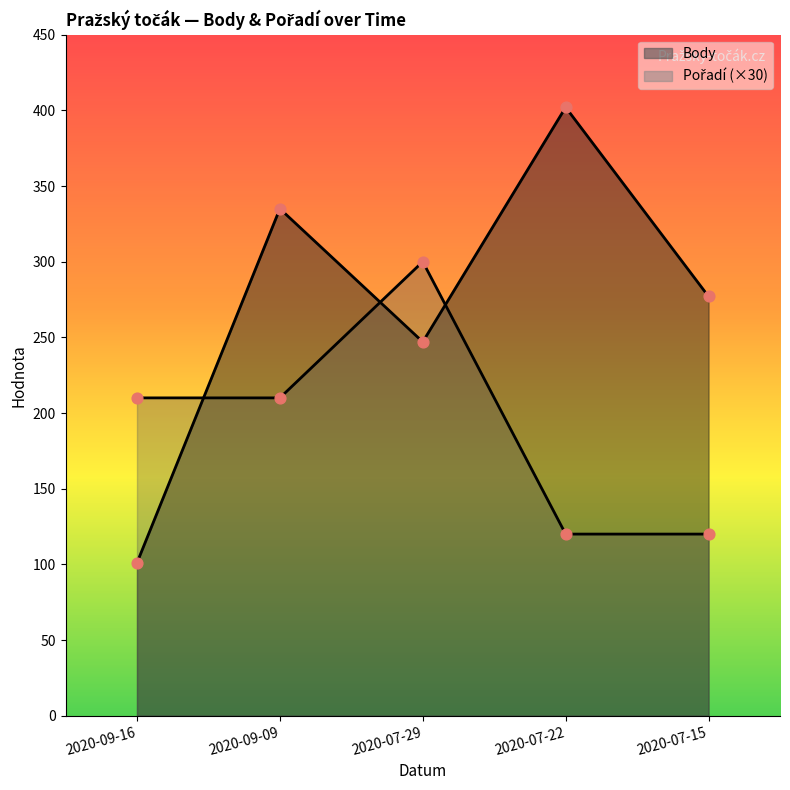

Which series reaches the maximum Y coordinate?

Body